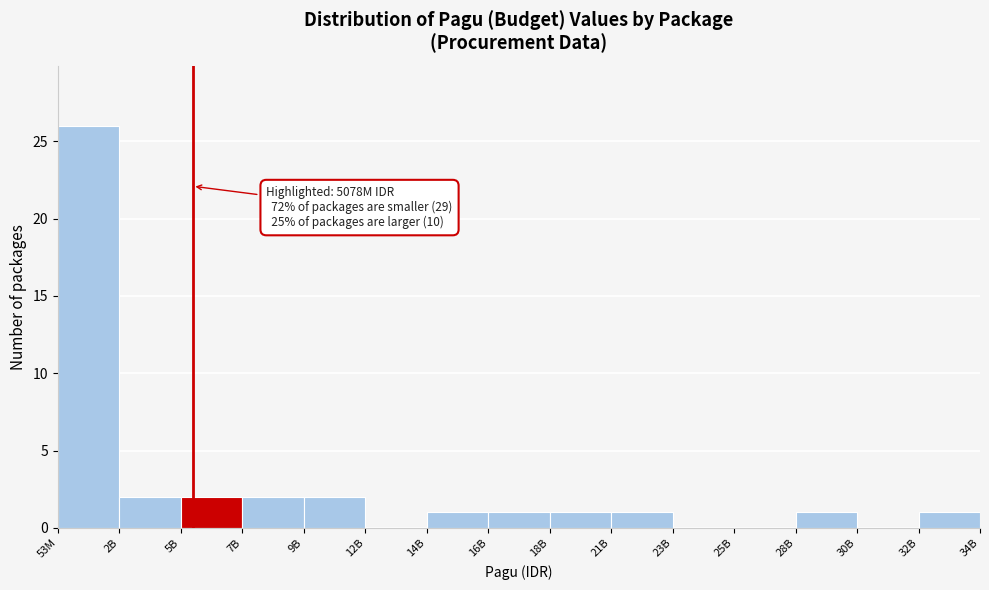

Reading right to left, transcribe all the data shown in this chart.

32B=1	30B=0	28B=1	25B=0	23B=0	21B=1	18B=1	16B=1	14B=1	12B=0	9B=2	7B=2	5B=2	2B=2	53M=26